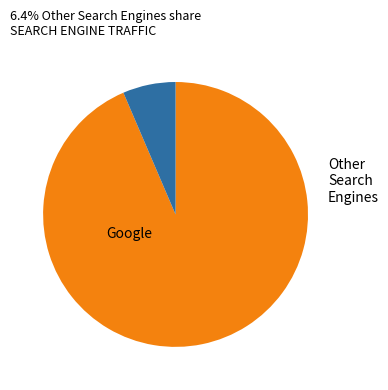

Is it true that Google is 94% of the pie?

True